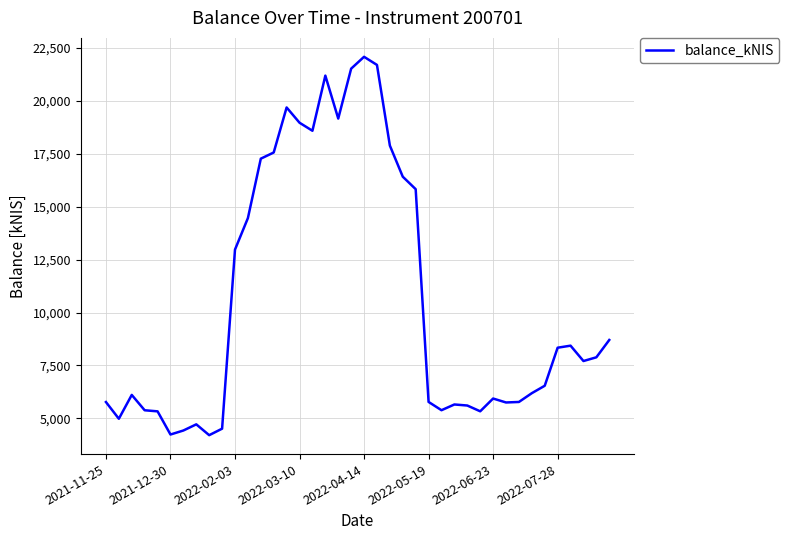

What is the difference between the second highest and minimum values?

17497.4